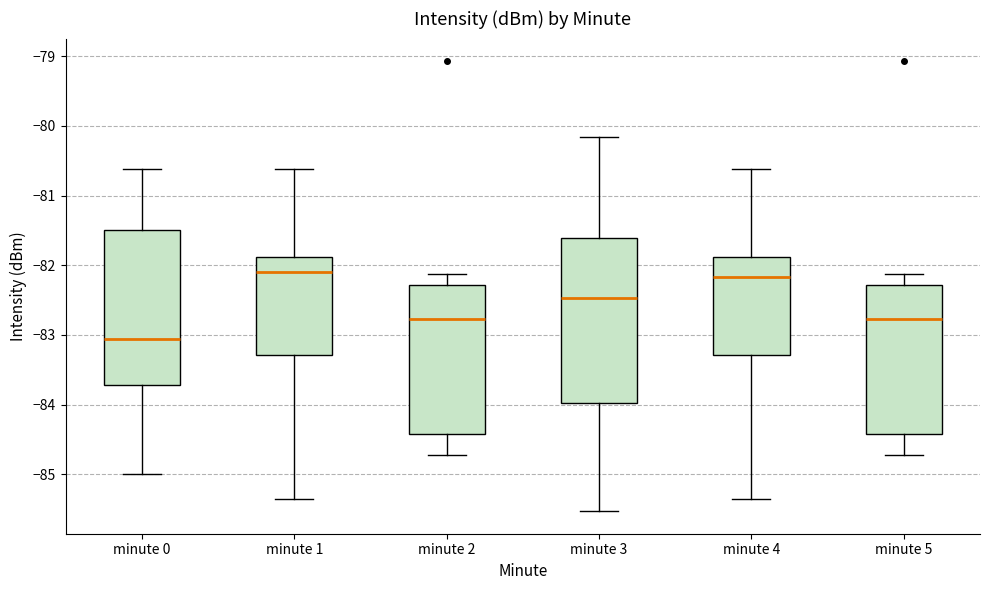

Where does the lower whisker of the box for minute 2 end on the y-axis? The values are not printed on the chart, so give them approximately, as read against the axis.

-84.7